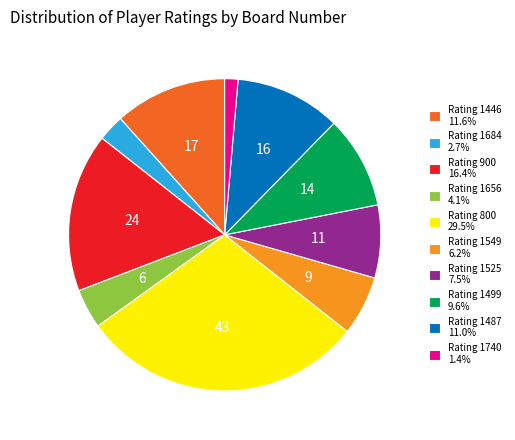

Does Rating 1684 2.7% account for over 50% of the chart?

No